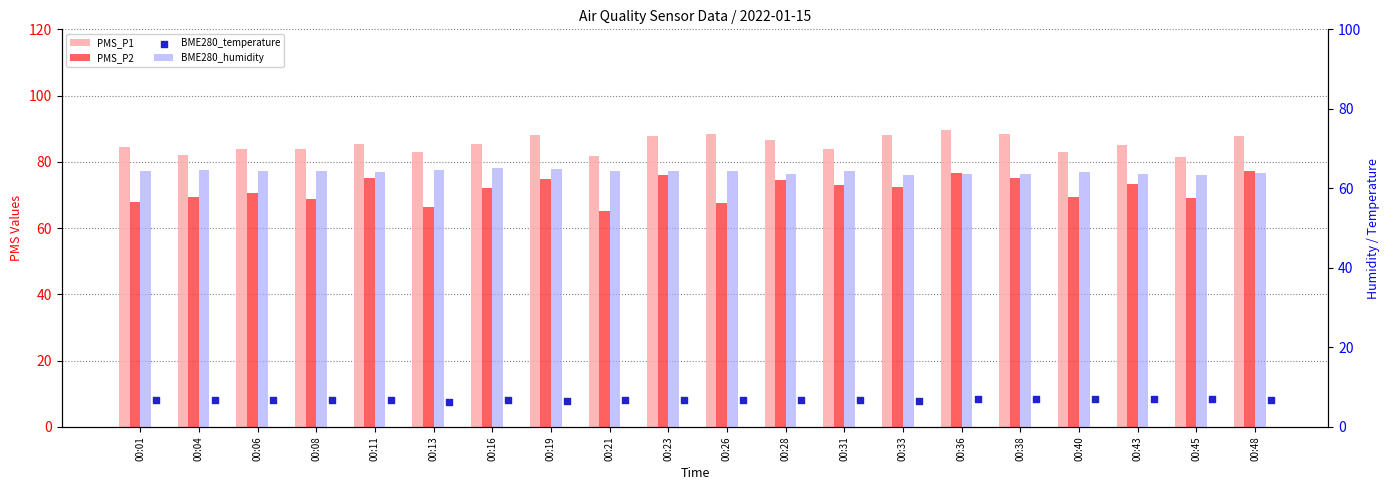

Which series contains the lowest Y value?

BME280_temperature